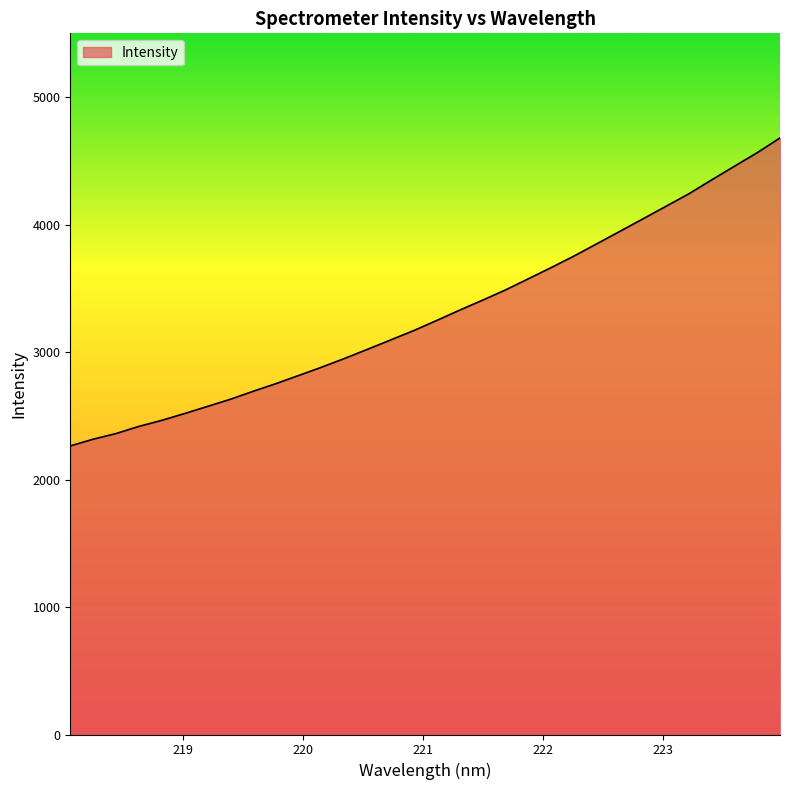

What is the maximum value shown in the chart?

4679.4